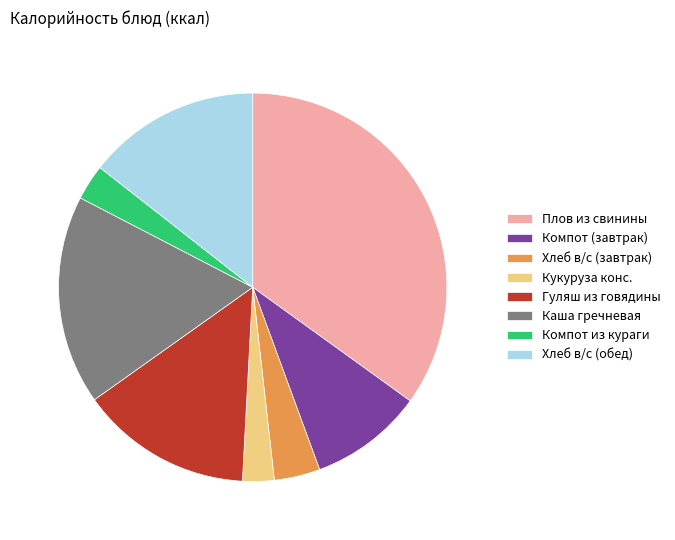

Is there a majority slice in this chart?

No